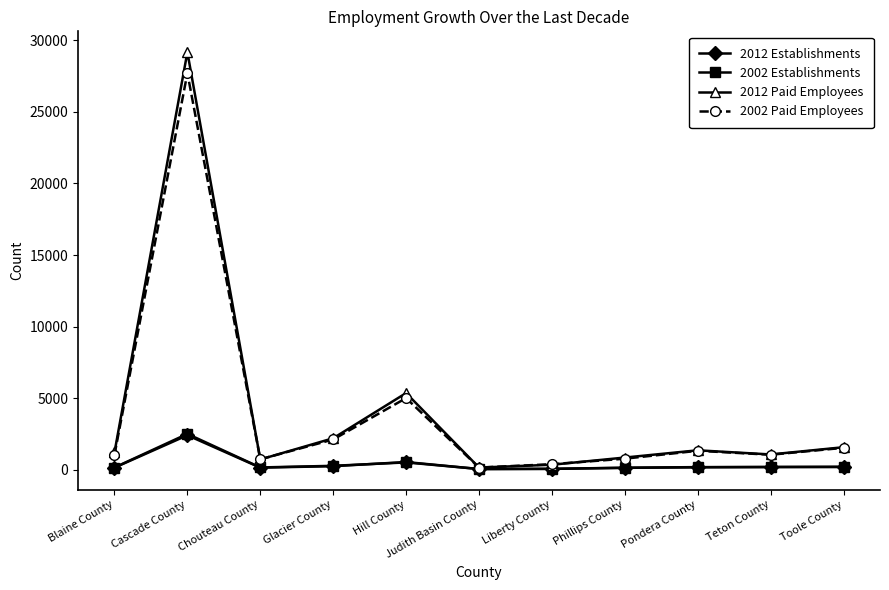

Which series has the largest range (max minus min)?

2012 Paid Employees